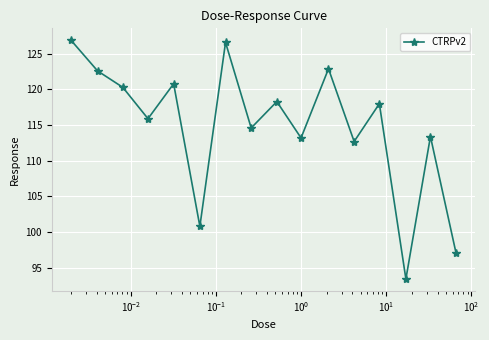

How many interior local valleys (lower than both neighbors) does the data have?

6